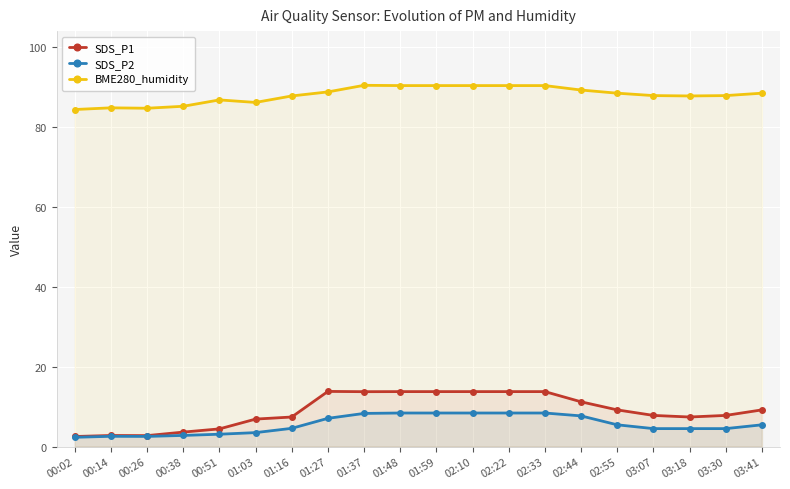

Where is SDS_P1 nearest to the value 8?

03:07